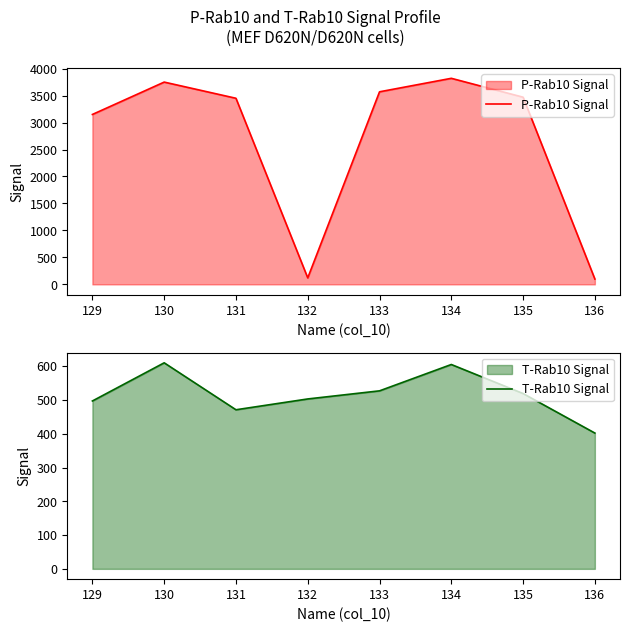

What is the value of the T-Rab10 Signal point at the 7th from the left?

519.0